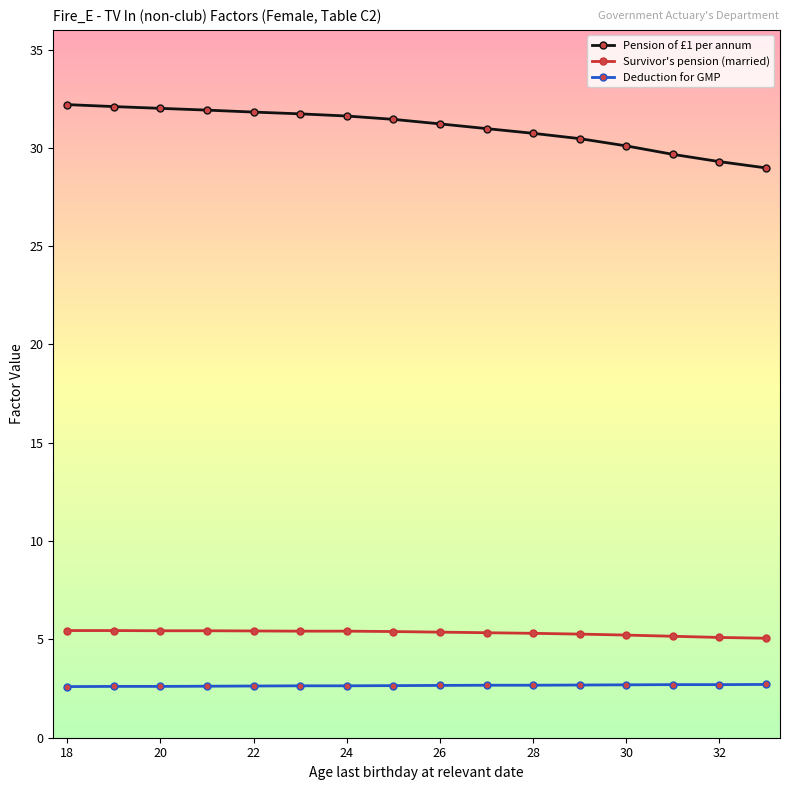

What are all the series names shown in the legend?

Pension of £1 per annum, Survivor's pension (married), Deduction for GMP